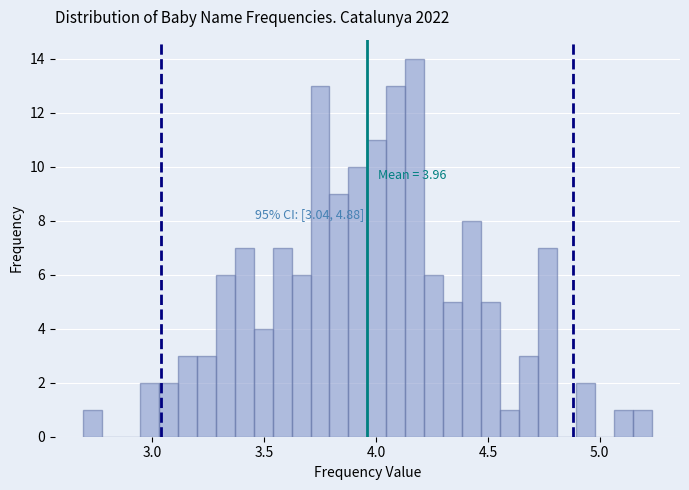

Read against the x-axis, roughly where is the centre of the tallest bar?

4.15